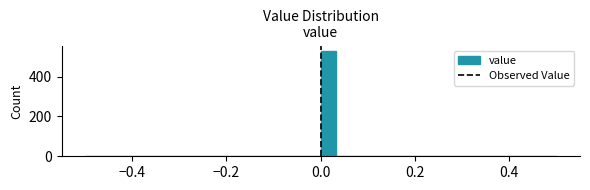

Read against the x-axis, roughly where is the centre of the tallest bar?

0.02